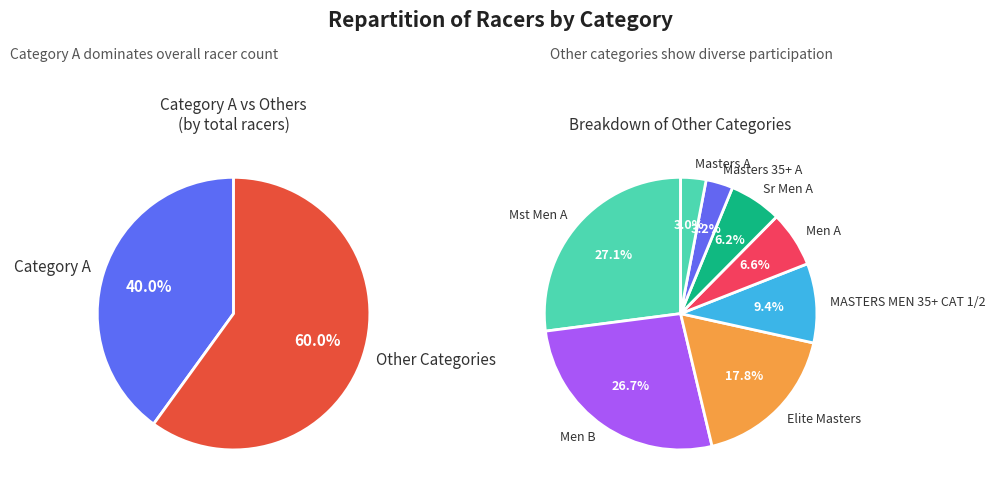

Between Masters A and Category A, which is larger?

Category A